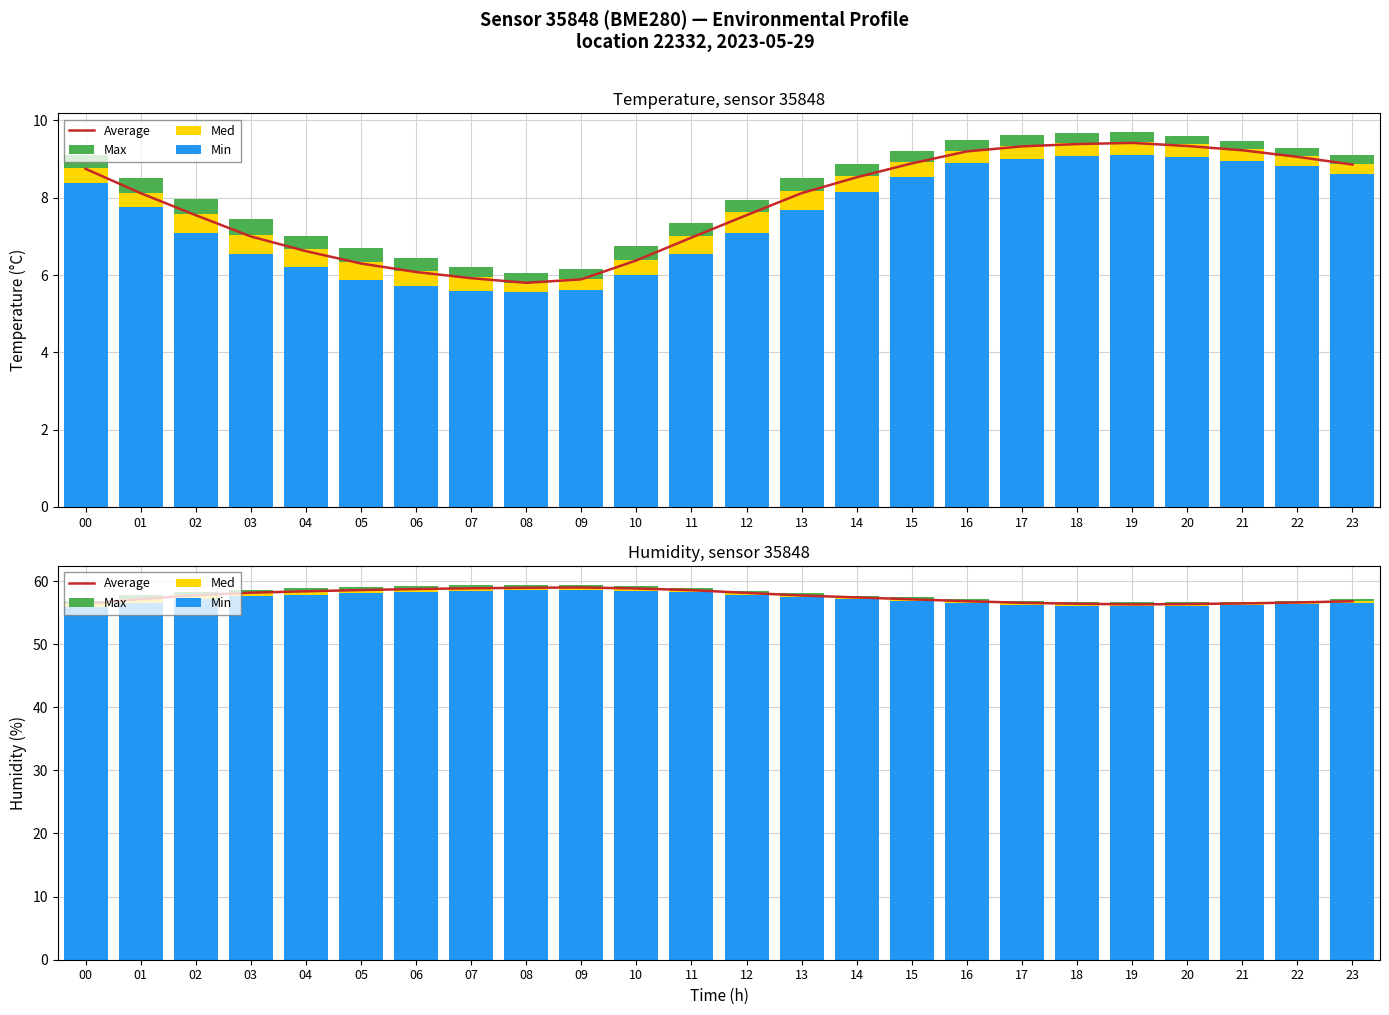

What is the difference between the Max values at 06 and 22?

0.2